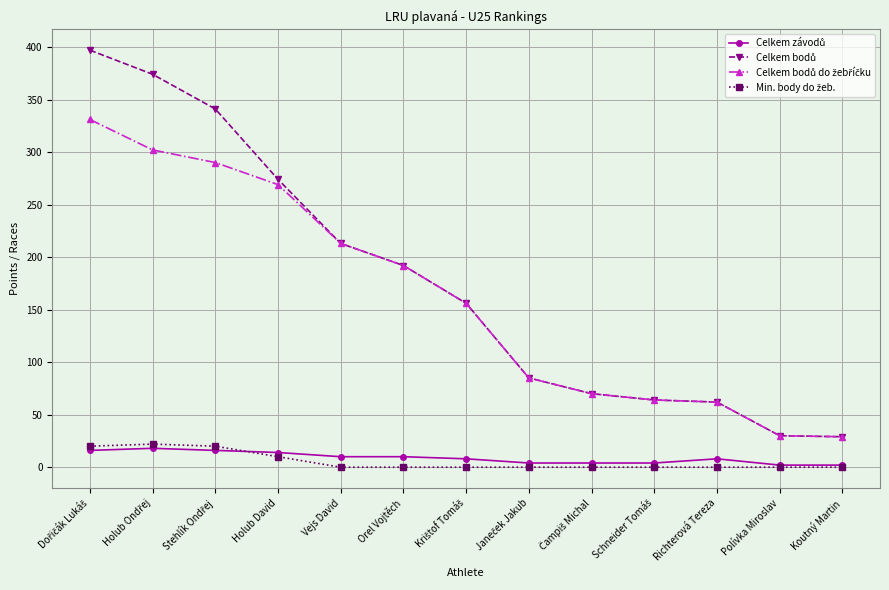

What is the greatest value displayed?

397